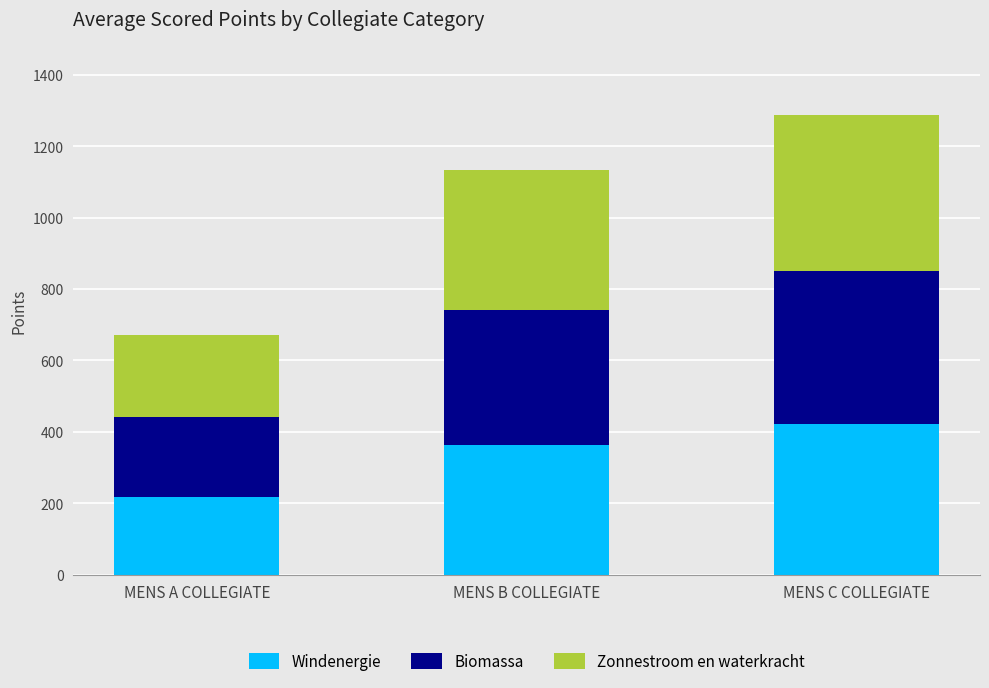

Does the chart contain stacked bars?

Yes